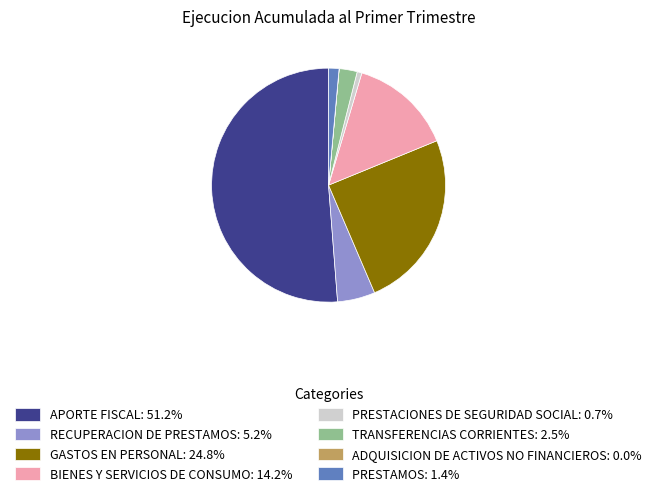

Does BIENES Y SERVICIOS DE CONSUMO: 14.2% account for over 50% of the chart?

No